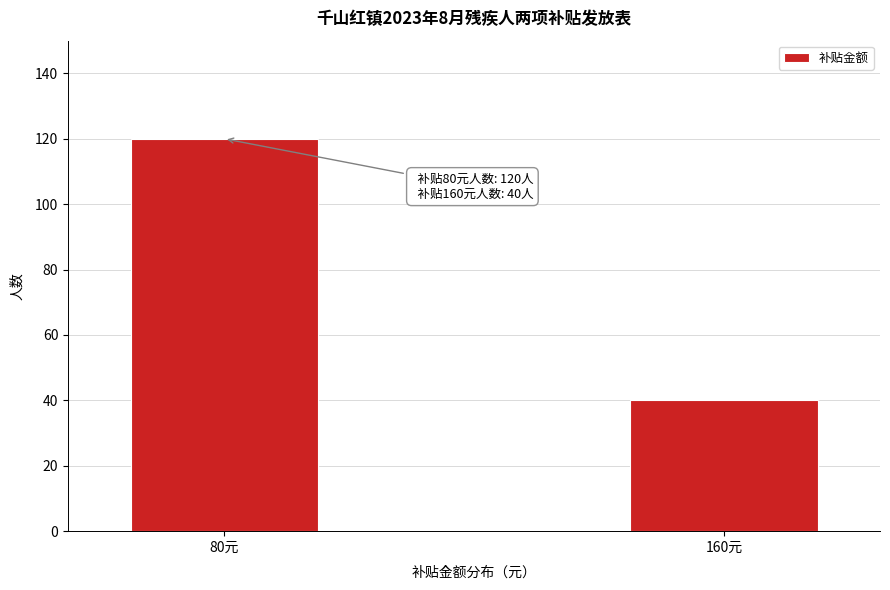

Reading left to right, extract all data points from this chart.

80元=120	160元=40